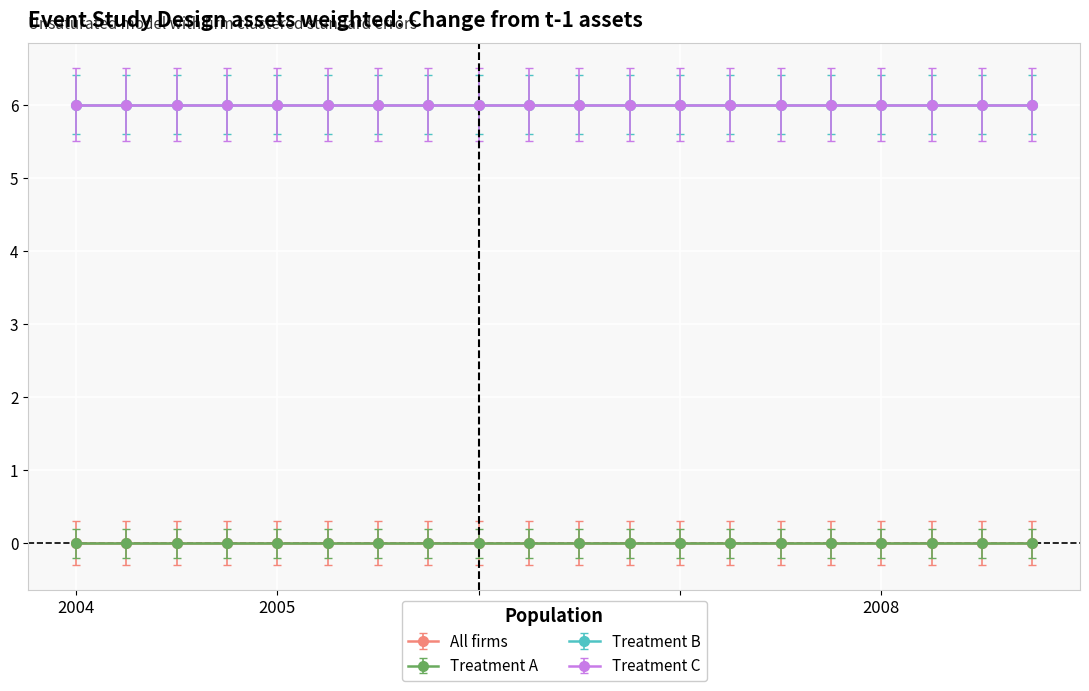

List the series in order of their peak value, highest first.

Treatment B, Treatment C, All firms, Treatment A